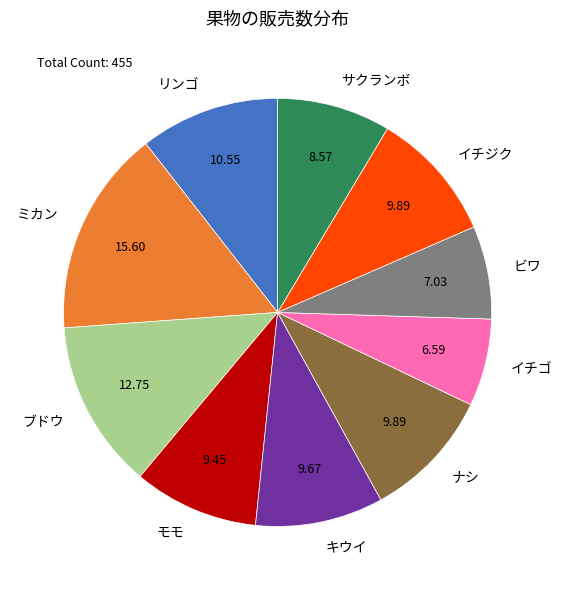

Do イチゴ and イチジク together represent more than half of the pie?

No